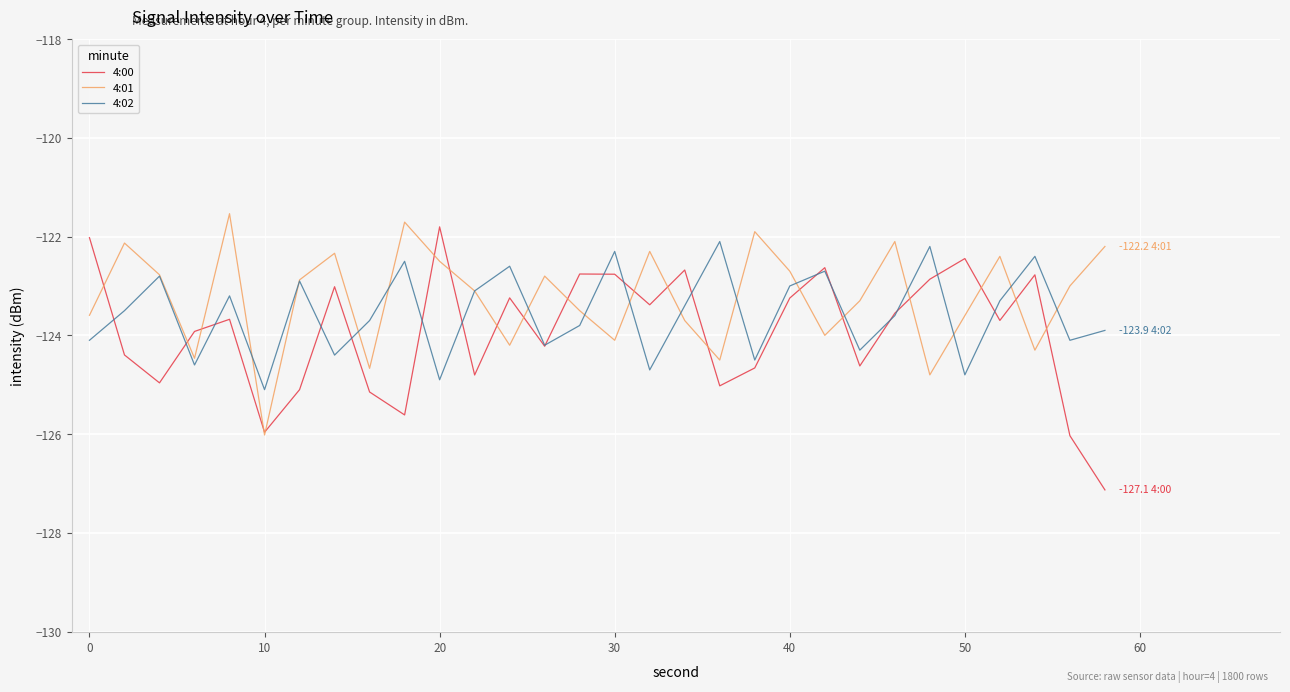

At how many categories does at least one series exceed -125?

29